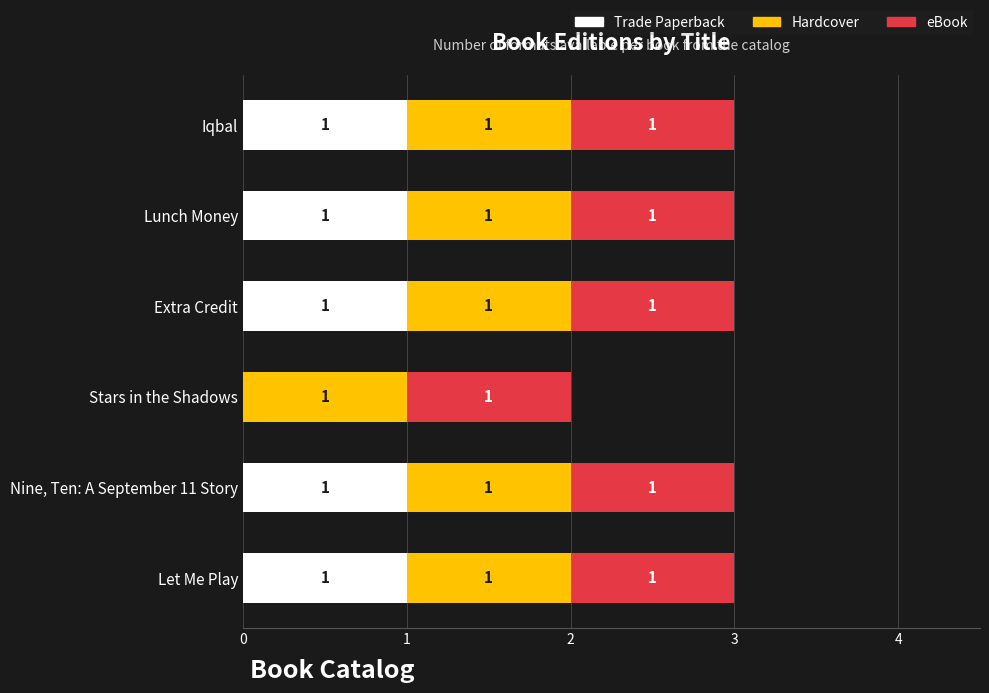

The value of Trade Paperback at Iqbal is 2. True or false?

False